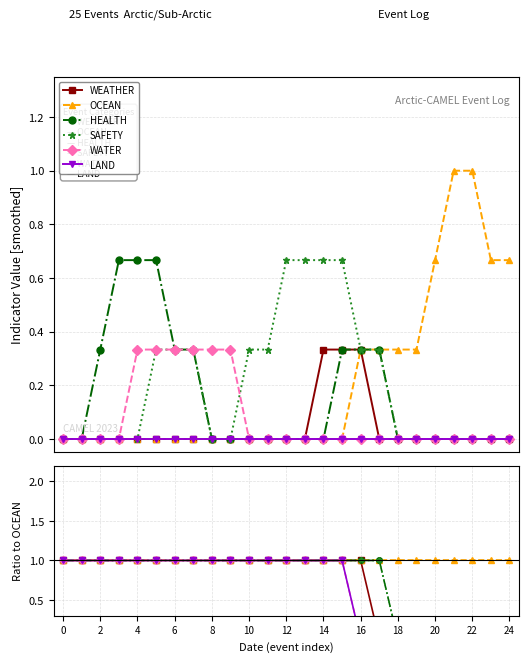

True or false: OCEAN has more than 2 interior local peaks.

False